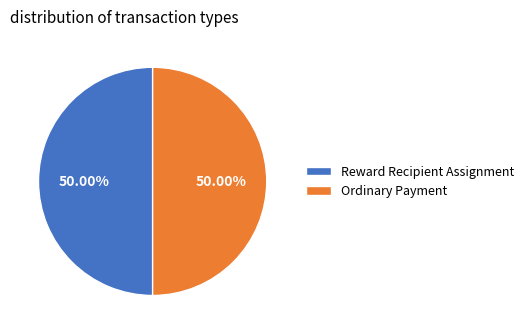

What is the ratio of the value at Reward Recipient Assignment to the value at Ordinary Payment?

1.0